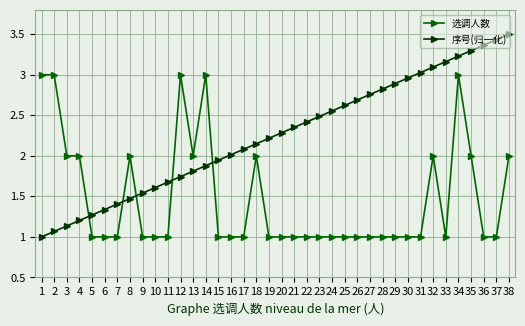

Between 27 and 33, which series saw the biggest shift?

序号(归一化)